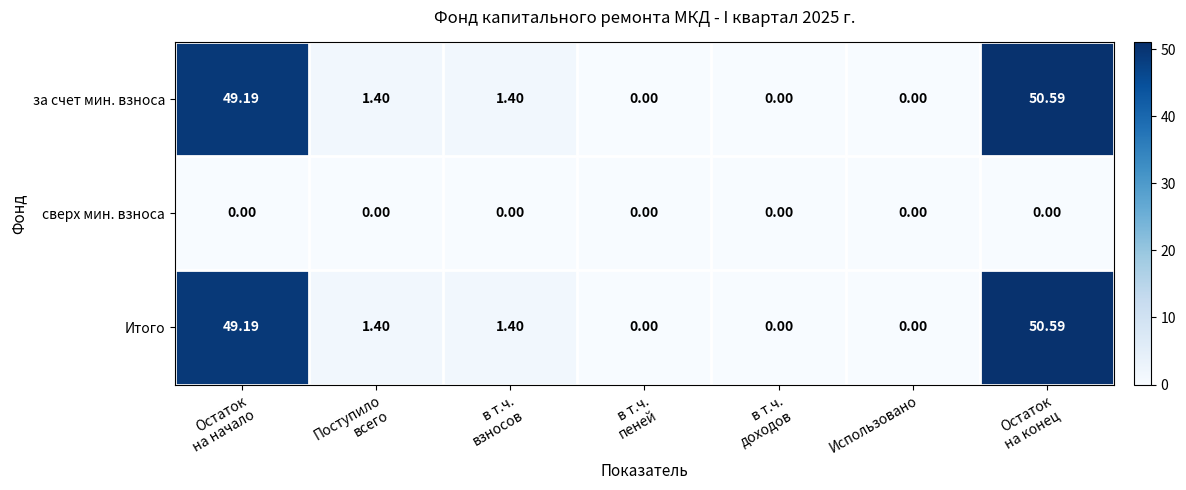

How many data points does each series have?

7